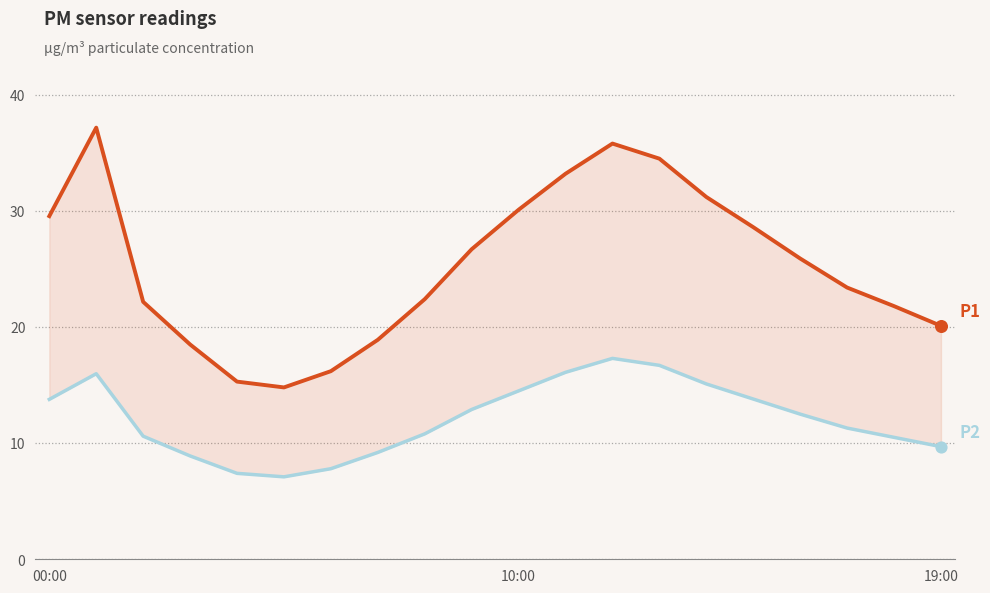

At how many categories does at least one series exceed 31?

5